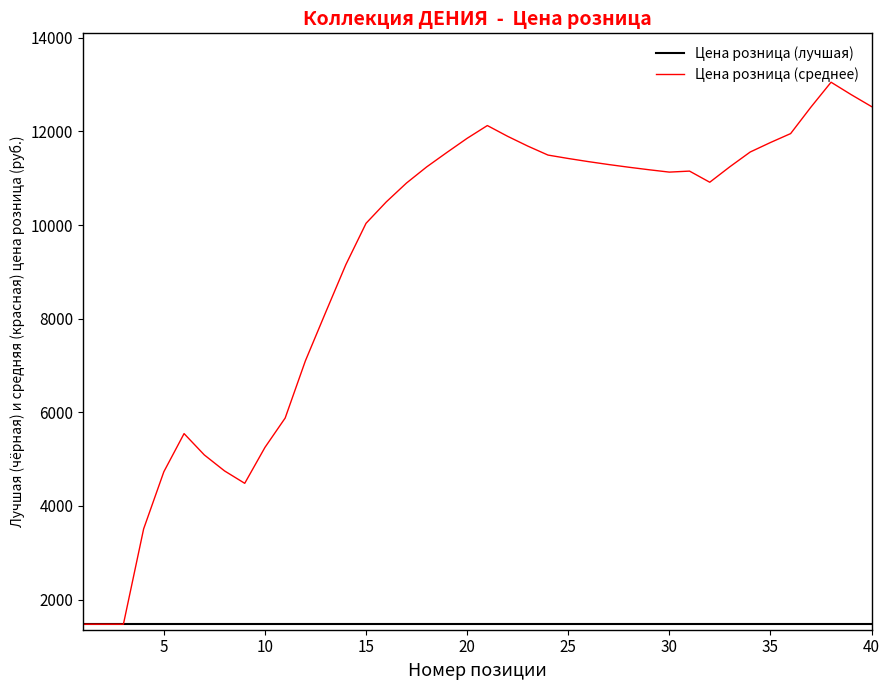

What is the minimum value shown in the chart?

1475.0